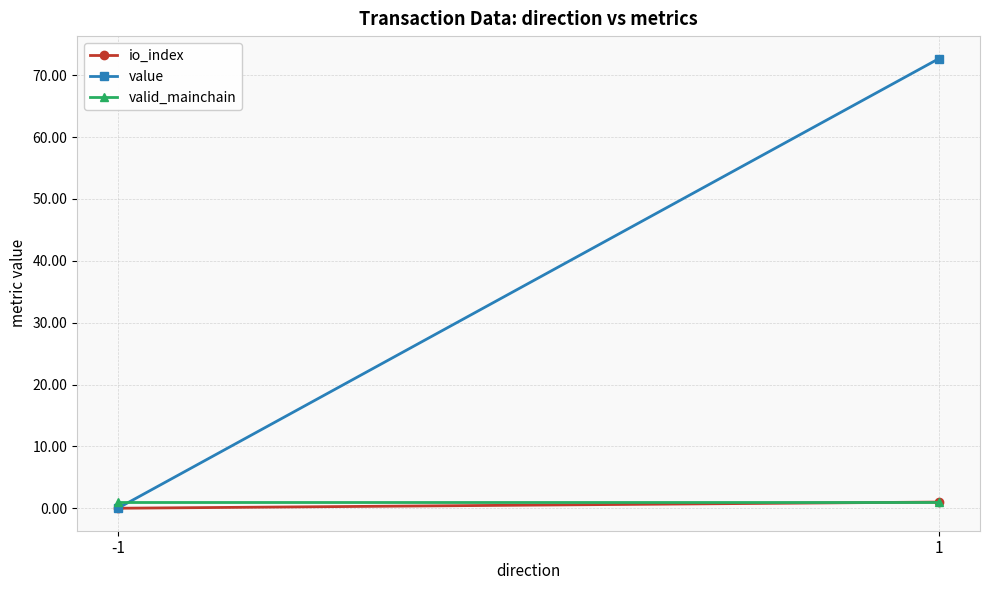

What are all the series names shown in the legend?

io_index, value, valid_mainchain